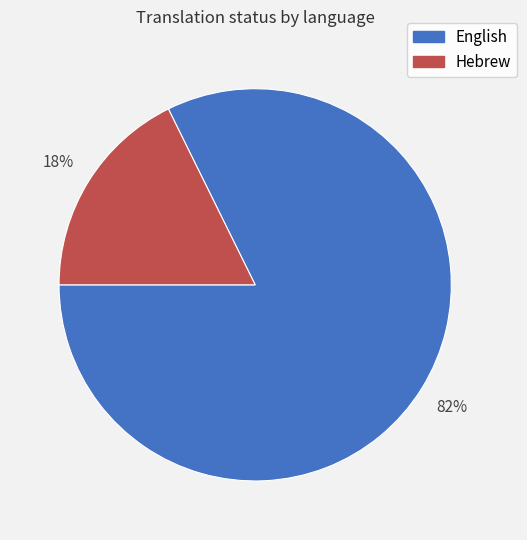

True or false: Hebrew accounts for 12% of the total.

False